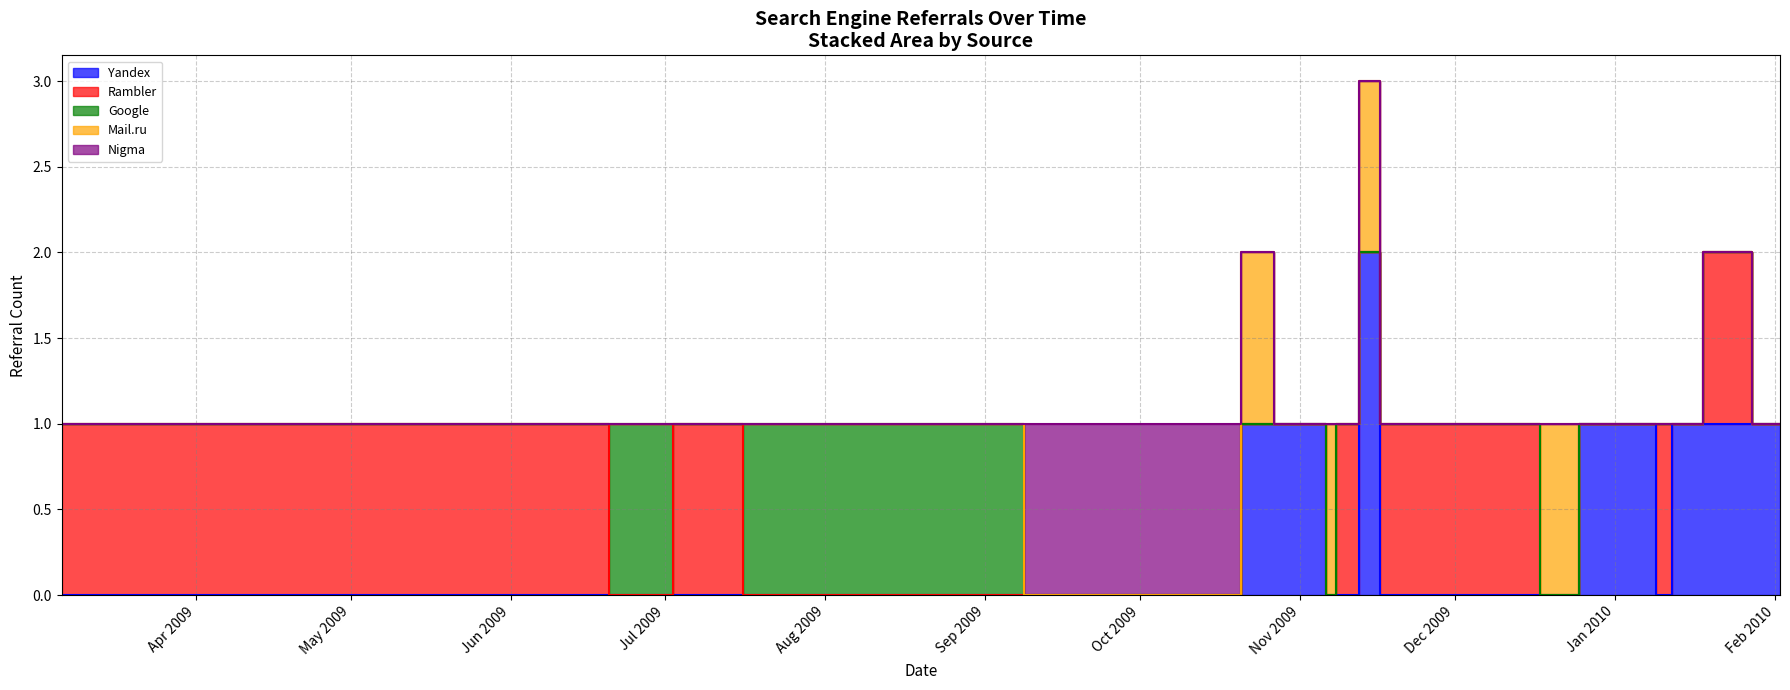

At which label does Yandex reach its peak?

2009-11-16